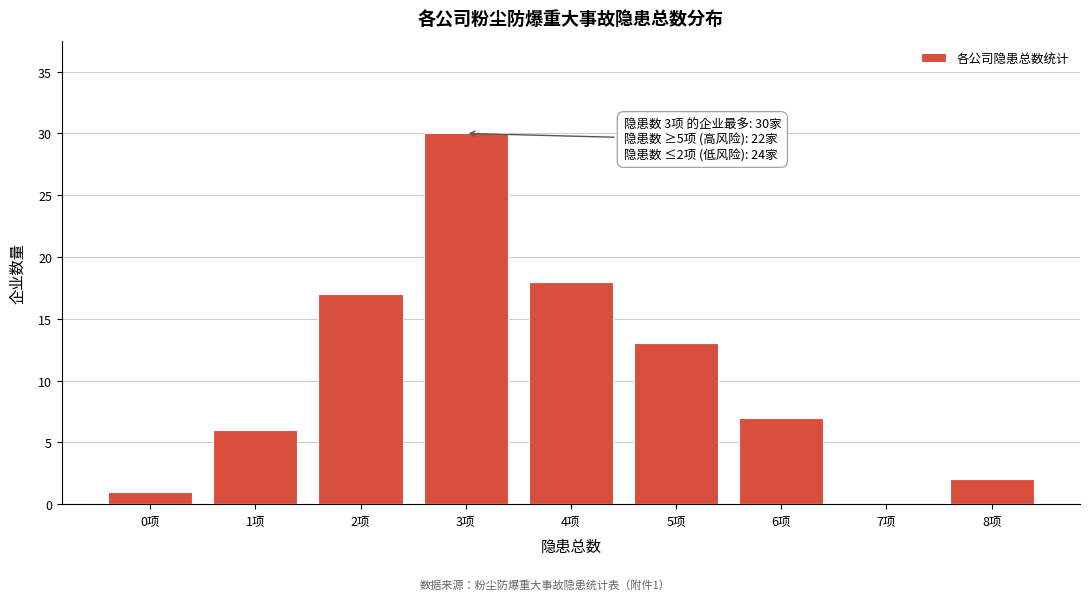

Reading right to left, transcribe all the data shown in this chart.

8项=2	7项=0	6项=7	5项=13	4项=18	3项=30	2项=17	1项=6	0项=1